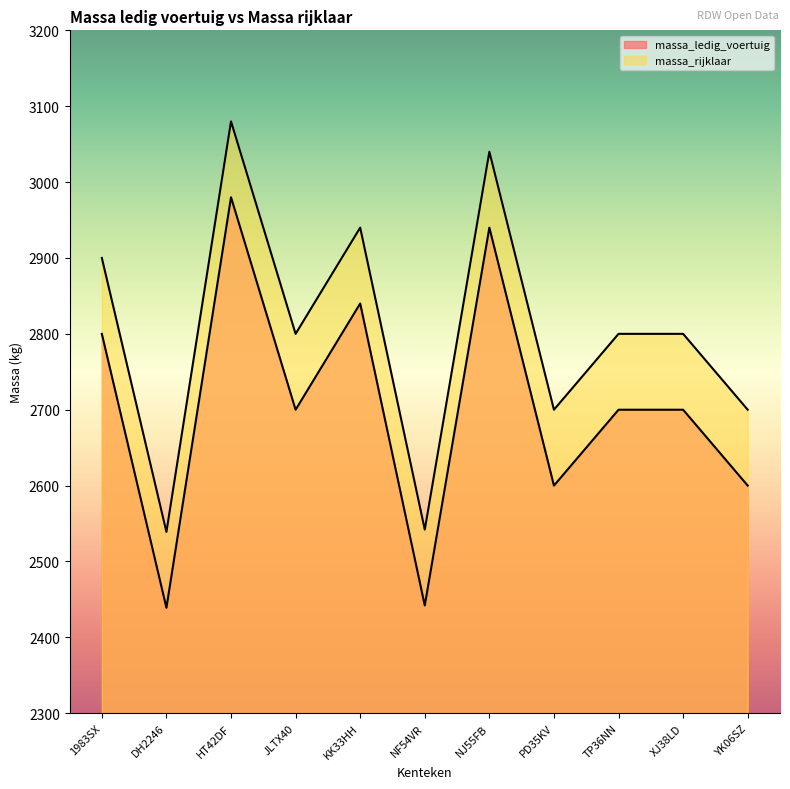

What is the spread (max minus min) of values at YK06SZ?

100